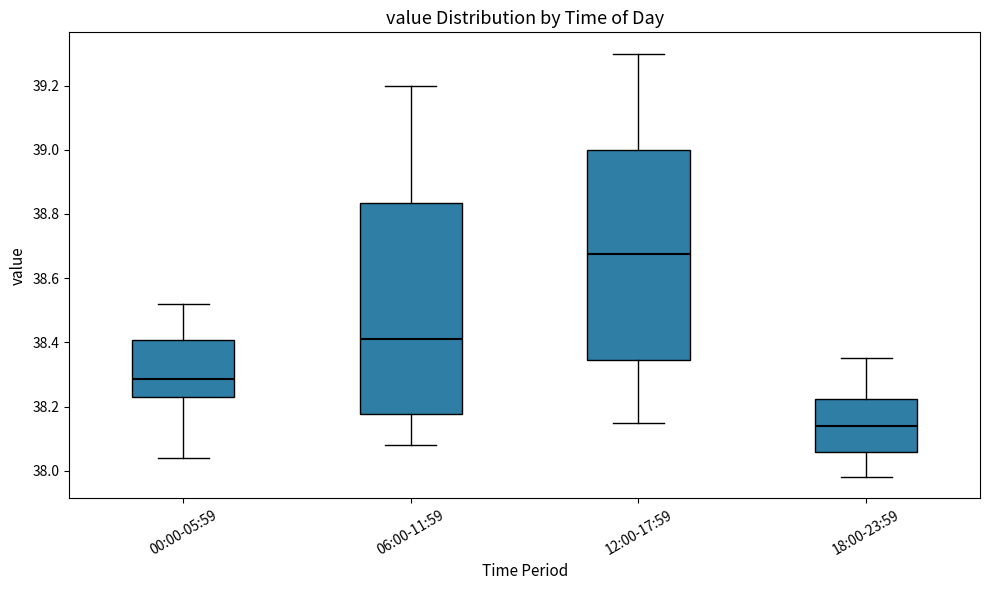

Reading left to right, transcribe this box plot: for each box, give where its median line is, the range the box spans, and where its two whiskers end, as read against the y-axis. The values are not printed on the chart, so give them approximately, as read against the axis.

00:00-05:59: median 38.28, box 38.24 to 38.40, whiskers 38.04 to 38.52
06:00-11:59: median 38.42, box 38.18 to 38.84, whiskers 38.08 to 39.20
12:00-17:59: median 38.68, box 38.34 to 39.00, whiskers 38.16 to 39.30
18:00-23:59: median 38.14, box 38.06 to 38.22, whiskers 37.98 to 38.36